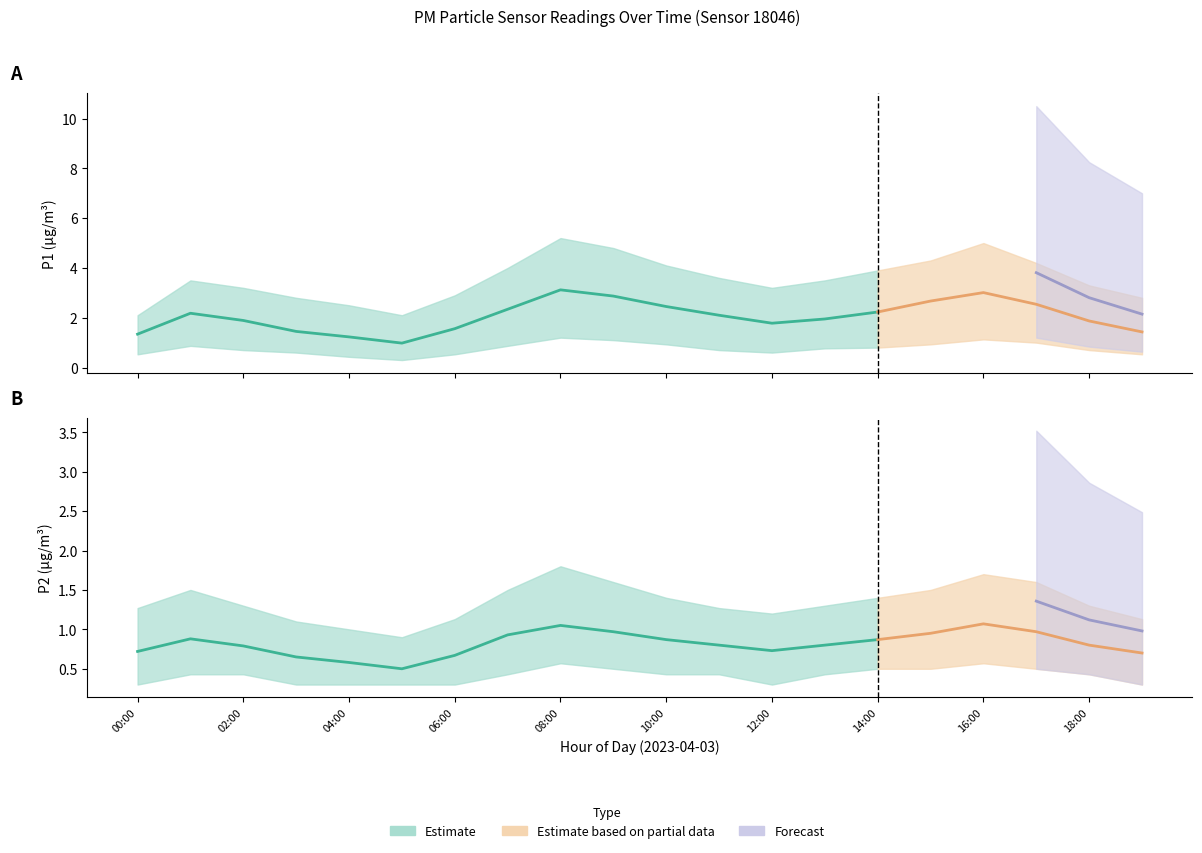

Which category has the highest value in the P2_lower series?

08:00